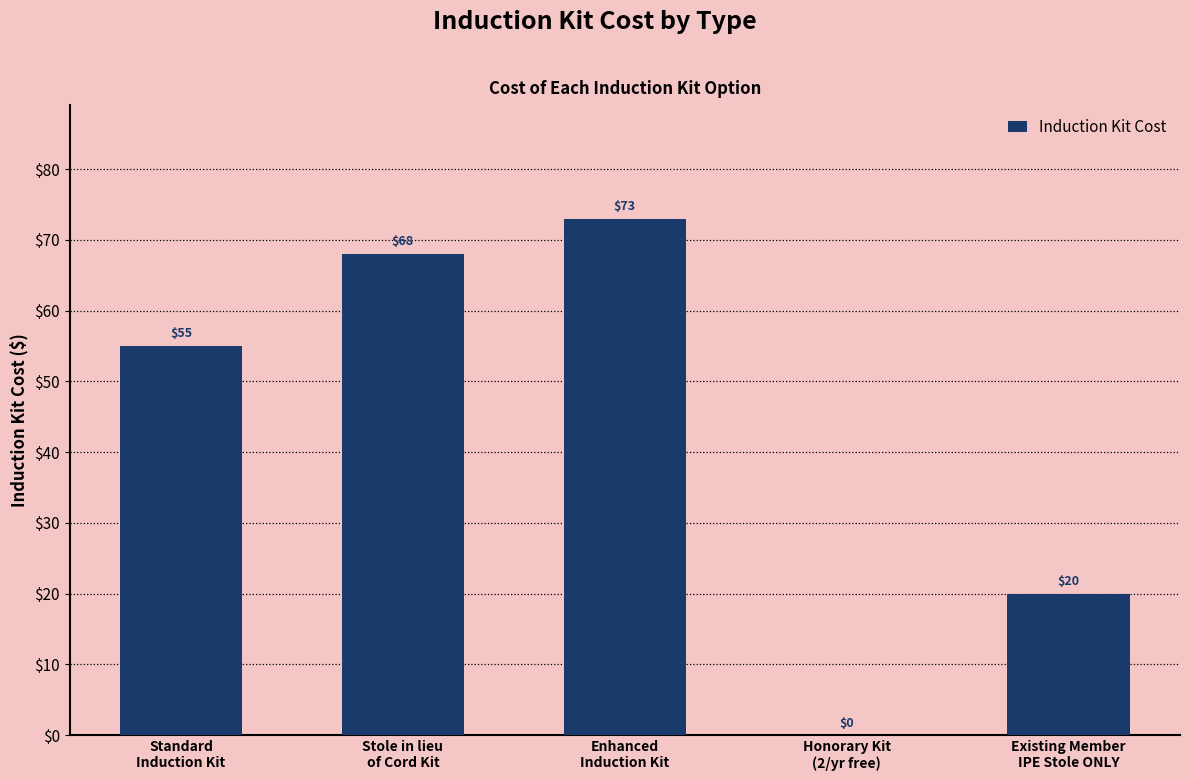

What is the maximum value shown in the chart?

73